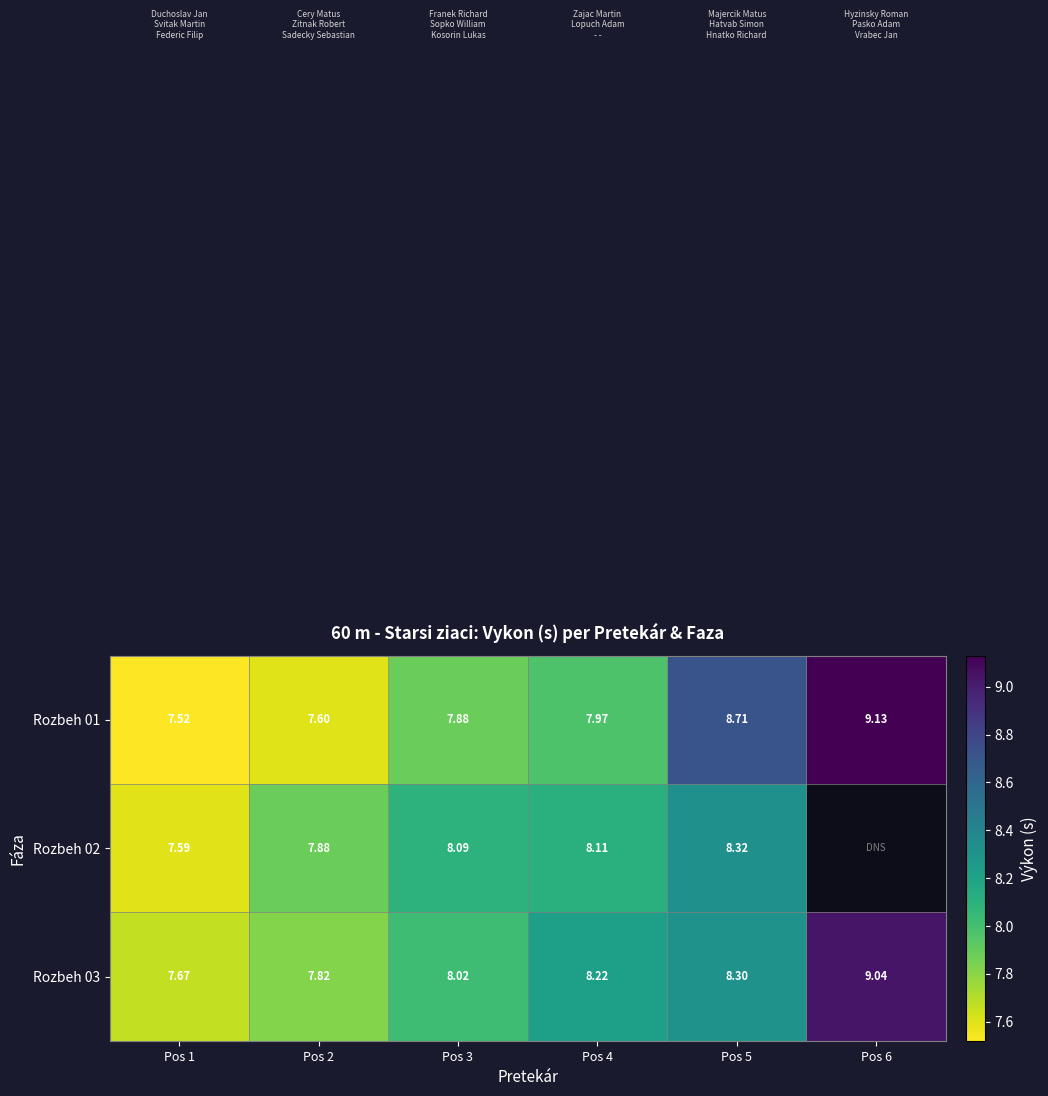

How many data points in Rozbeh 03 are above 8?

4